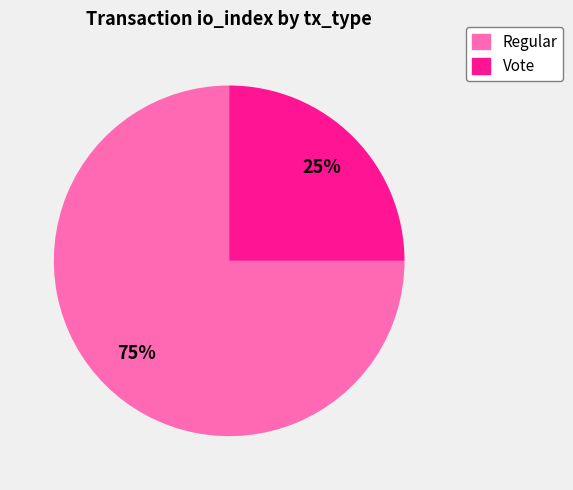

Which has a higher value, Regular or Vote?

Regular